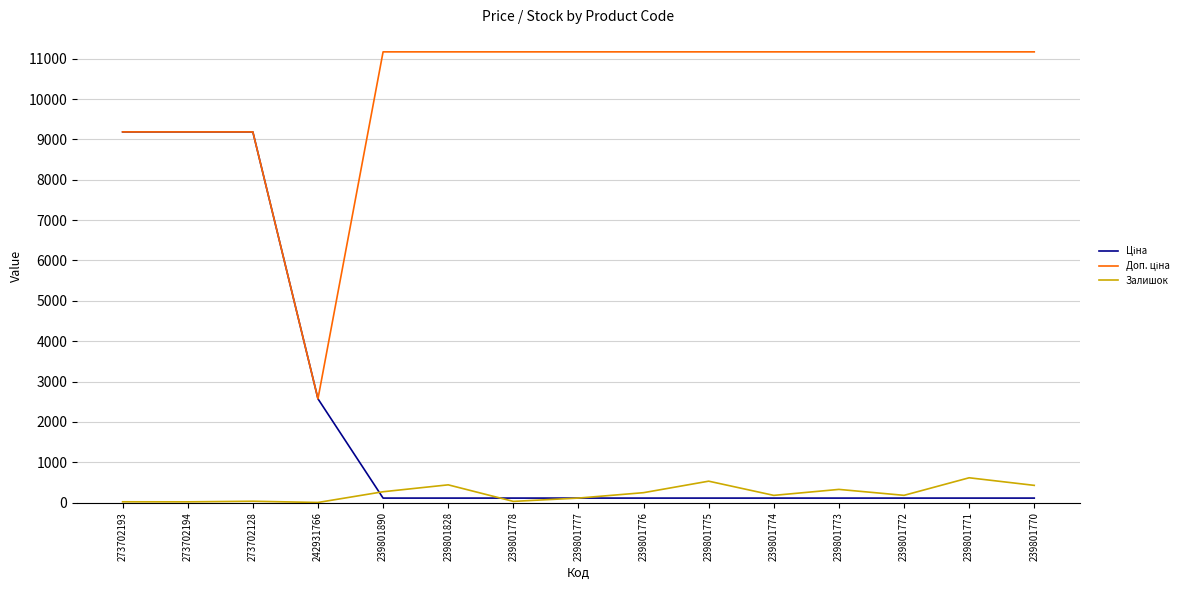

In Залишок, how many points are higher than both neighbors (excluding endpoints)?

5